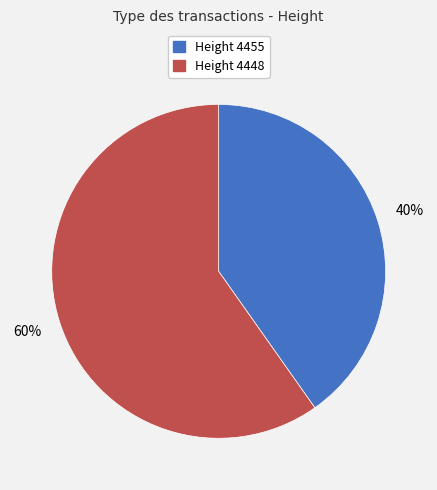

Does Height 4455 represent more than half of the total?

No